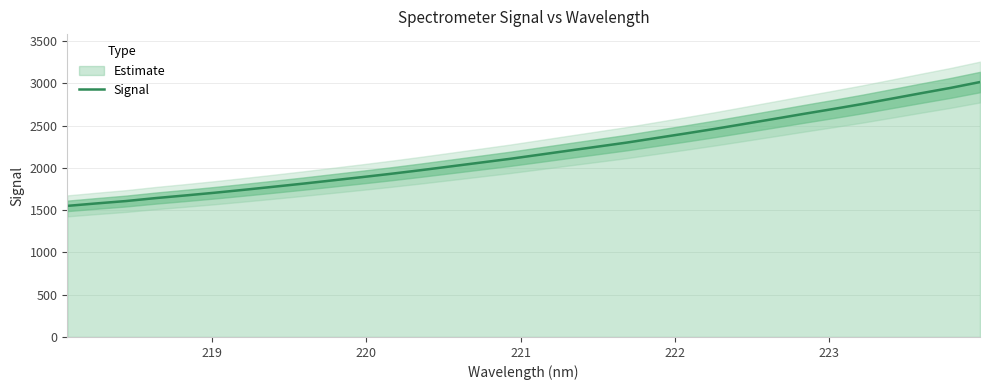

What is the minimum value for Signal?

1550.8